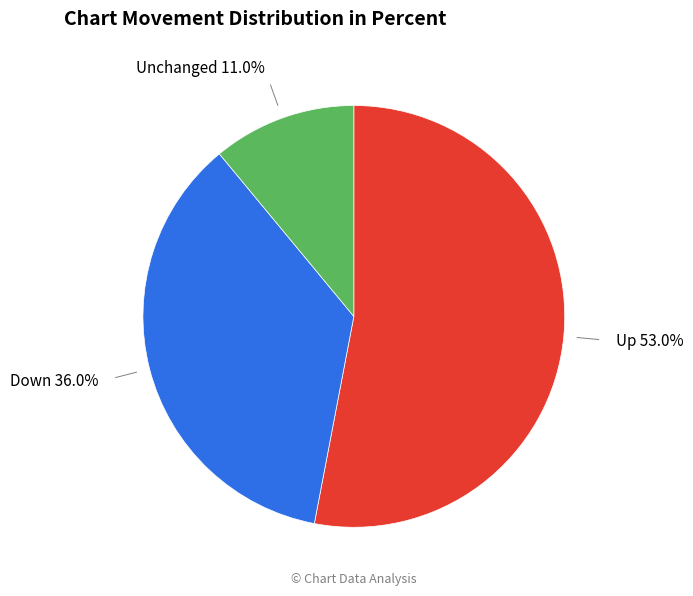

Does any single category account for the majority?

Yes